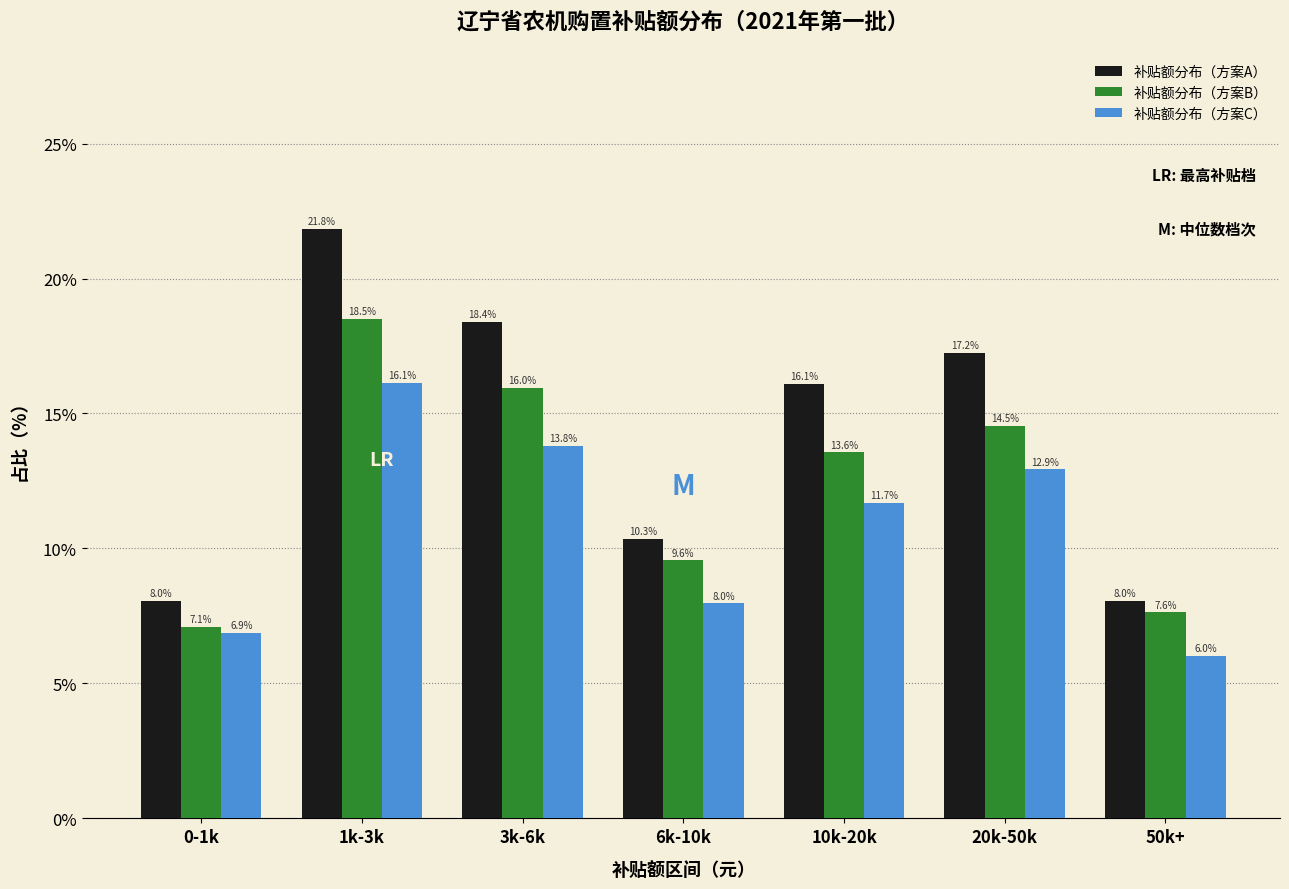

Reading left to right, transcribe all the data shown in this chart.

补贴额分布（方案A）: 0-1k=8.0	1k-3k=21.8	3k-6k=18.4	6k-10k=10.3	10k-20k=16.1	20k-50k=17.2	50k+=8.0
补贴额分布（方案B）: 0-1k=7.1	1k-3k=18.5	3k-6k=16.0	6k-10k=9.6	10k-20k=13.6	20k-50k=14.5	50k+=7.6
补贴额分布（方案C）: 0-1k=6.9	1k-3k=16.1	3k-6k=13.8	6k-10k=8.0	10k-20k=11.7	20k-50k=12.9	50k+=6.0